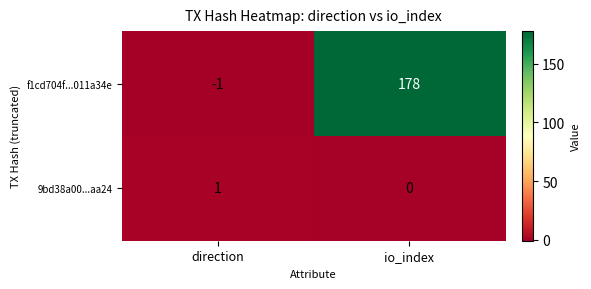

Is it true that 9bd38a00...aa24 equals 0 at io_index?

True